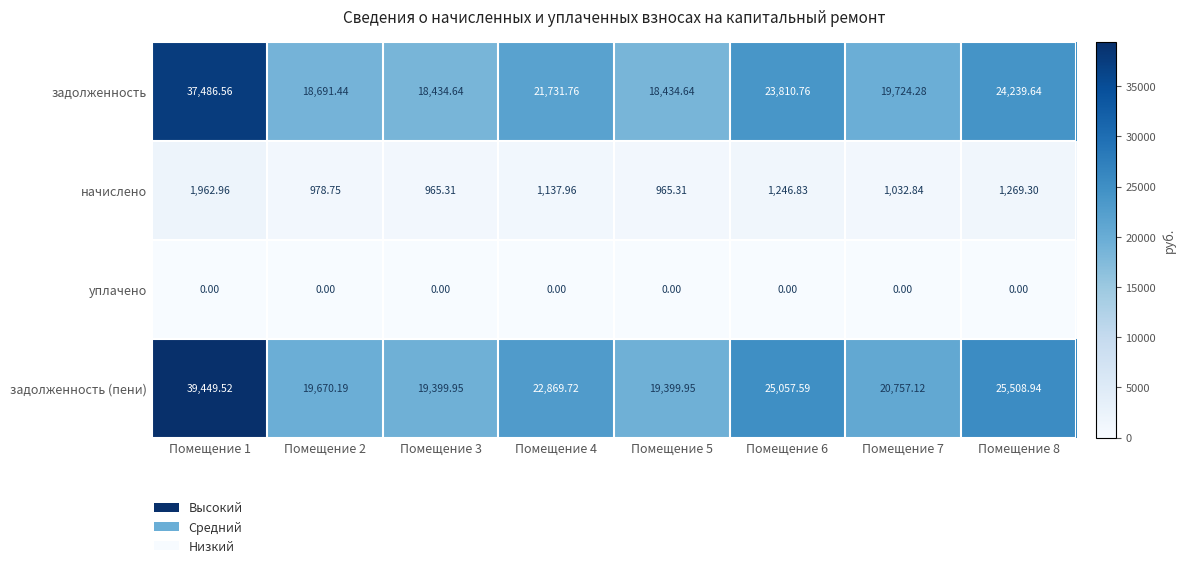

Between Помещение 7 and Помещение 8, which series saw the biggest shift?

задолженность (пени)